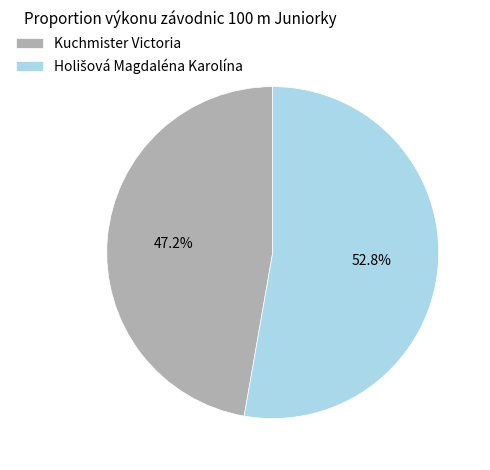

Which slice is the smallest?

Kuchmister Victoria